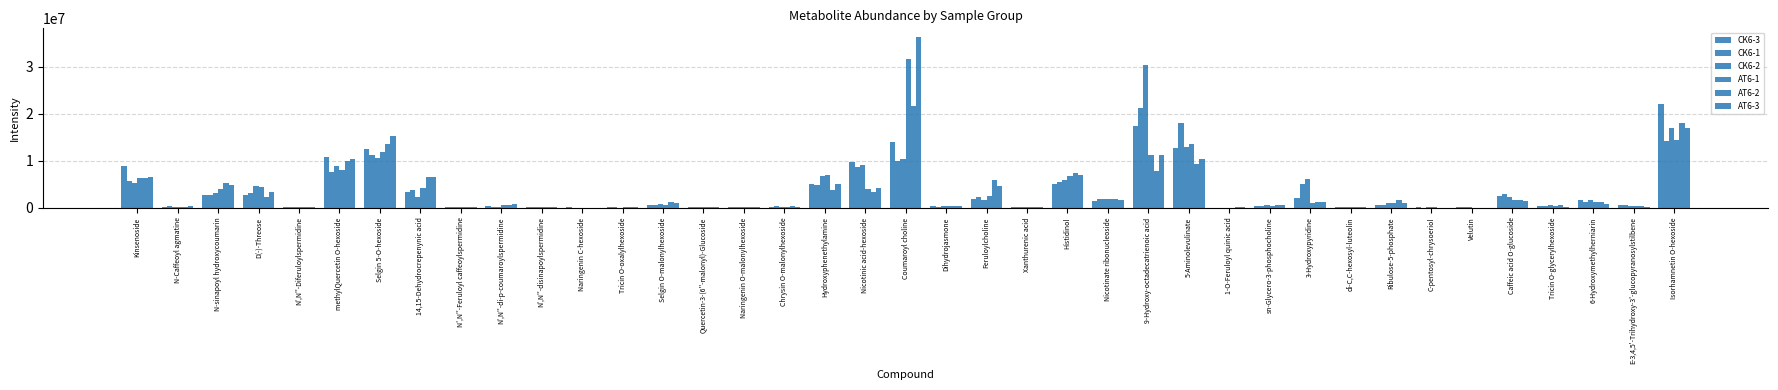

What is the difference between the highest and lowest values at 6-Hydroxymethylherniarin?

870000